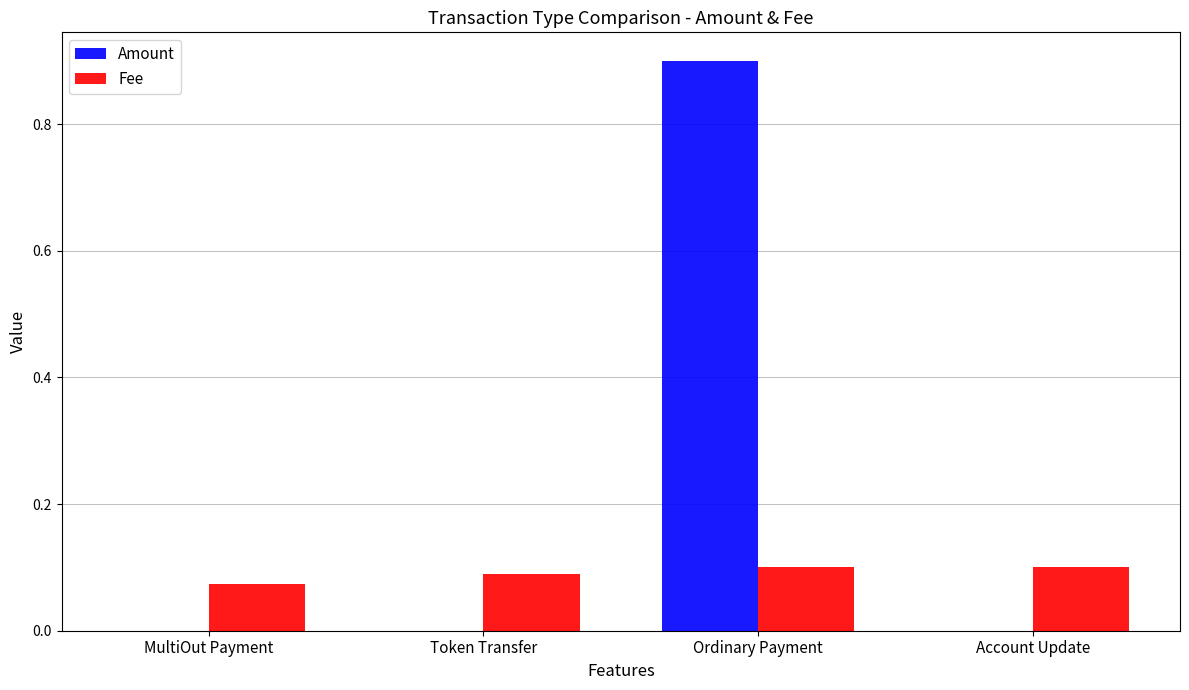

Is the value of Fee at Account Update greater than the value of Amount at Account Update?

Yes